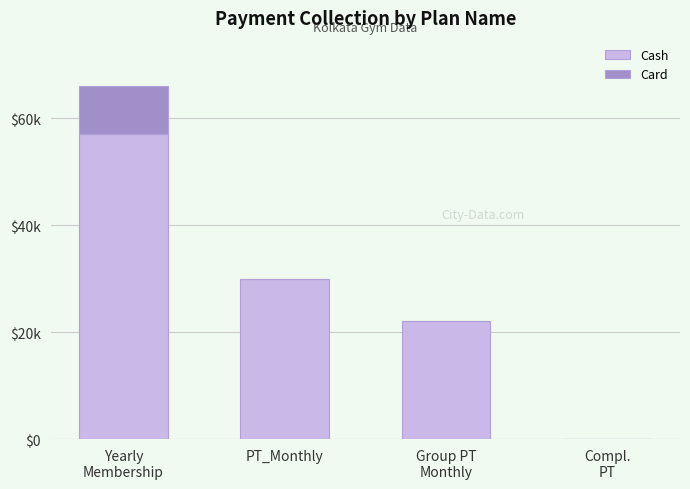

Are the bars grouped side by side (vs. stacked)?

No